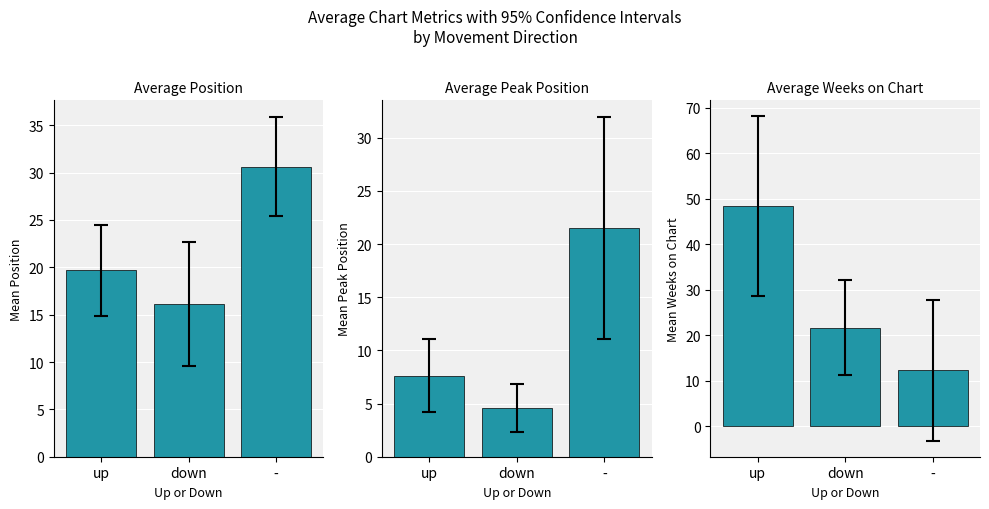

Reading left to right, transcribe all the data shown in this chart.

Position: up=19.7	down=16.1	-=30.6
Peak Position: up=7.6	down=4.6	-=21.5
Weeks on Chart: up=48.4	down=21.7	-=12.2